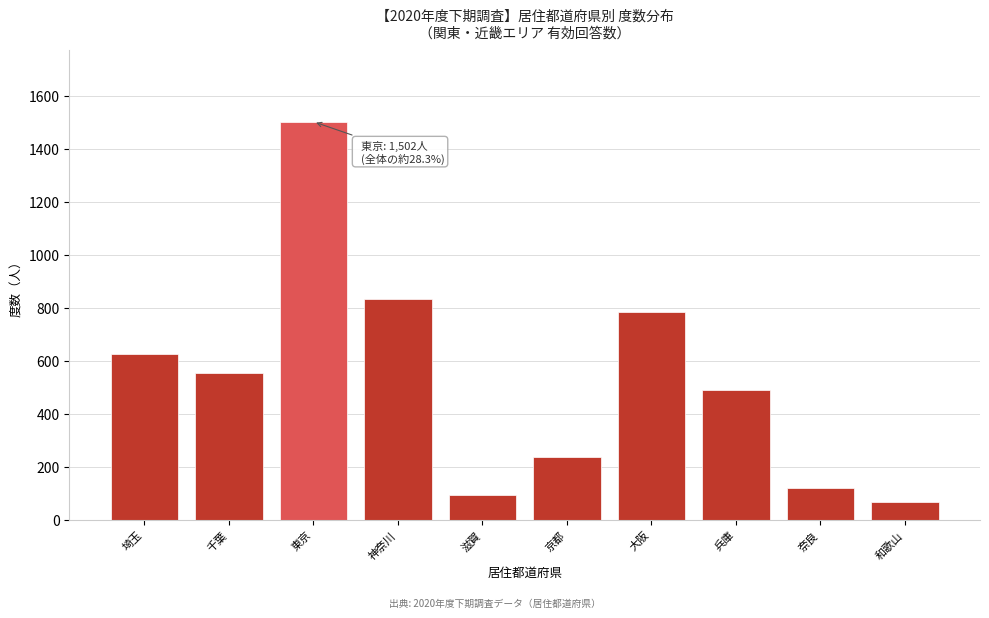

Reading right to left, what are all the values shown in this chart?

68	121	491	782	236	93	833	1502	554	625